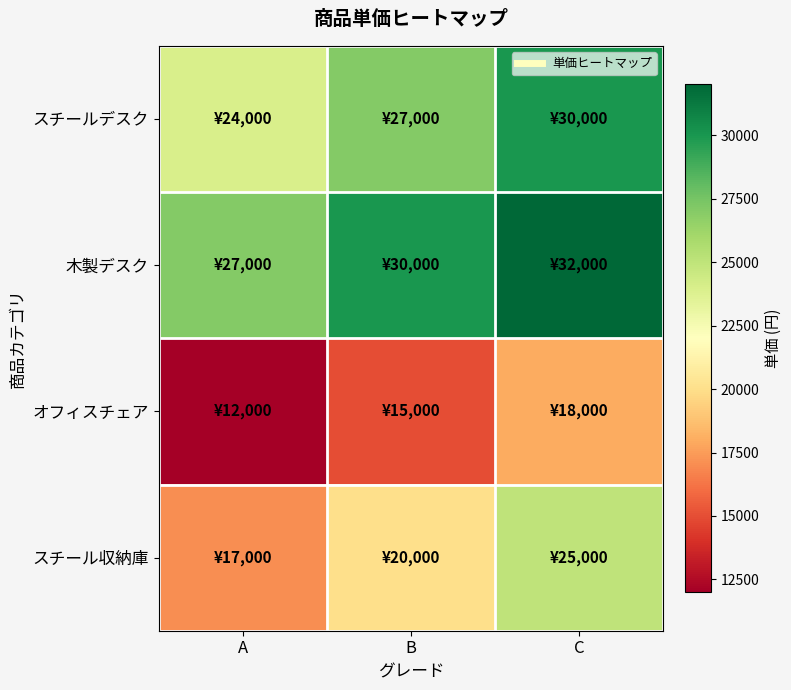

Which label corresponds to the largest value in the chart?

C